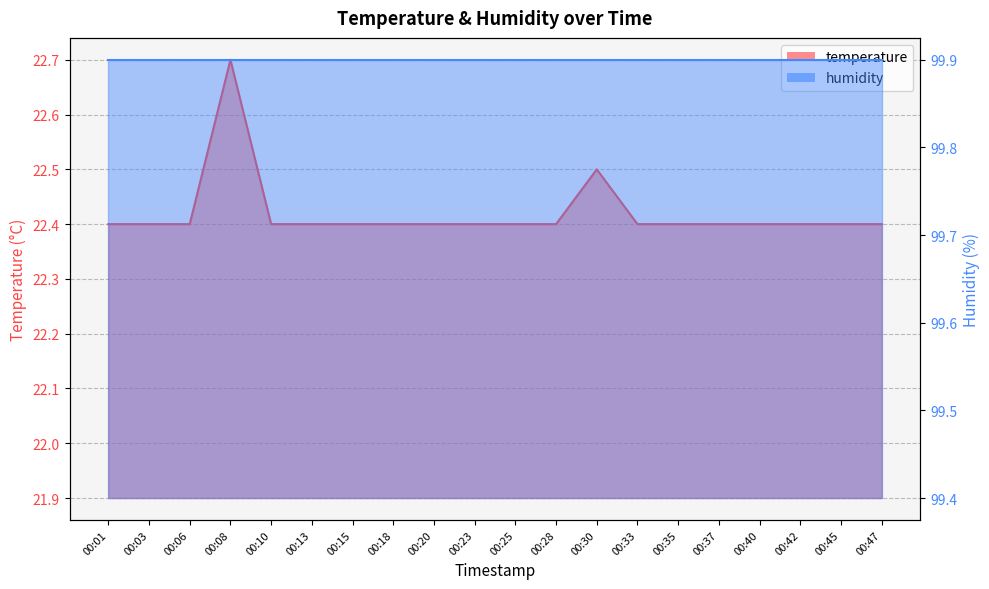

What is the sum of the values at 00:40 and 00:18?

44.8